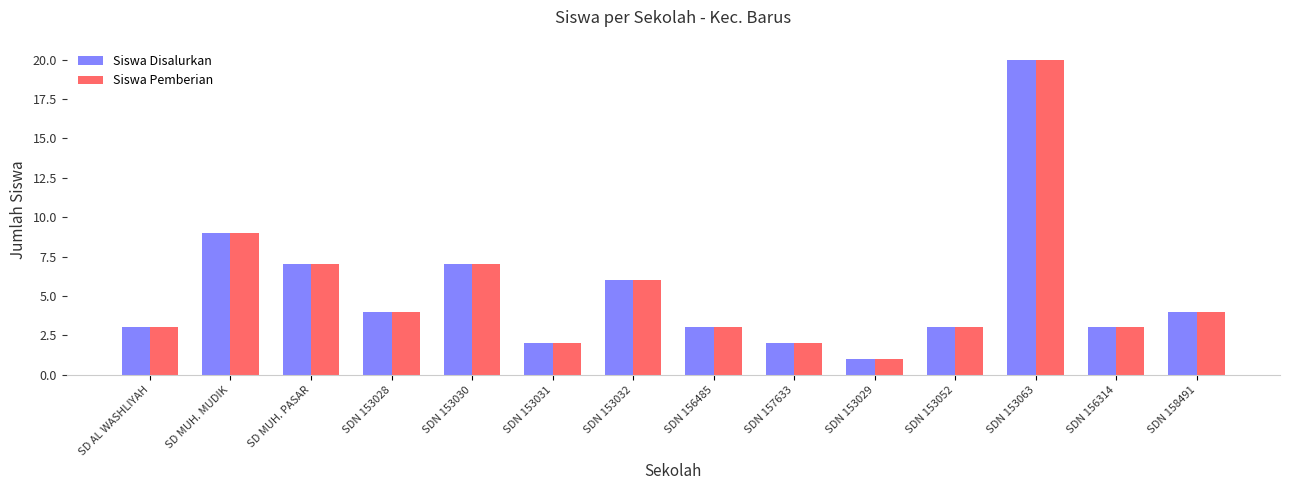

How many values in the Siswa Pemberian series are below 4?

7